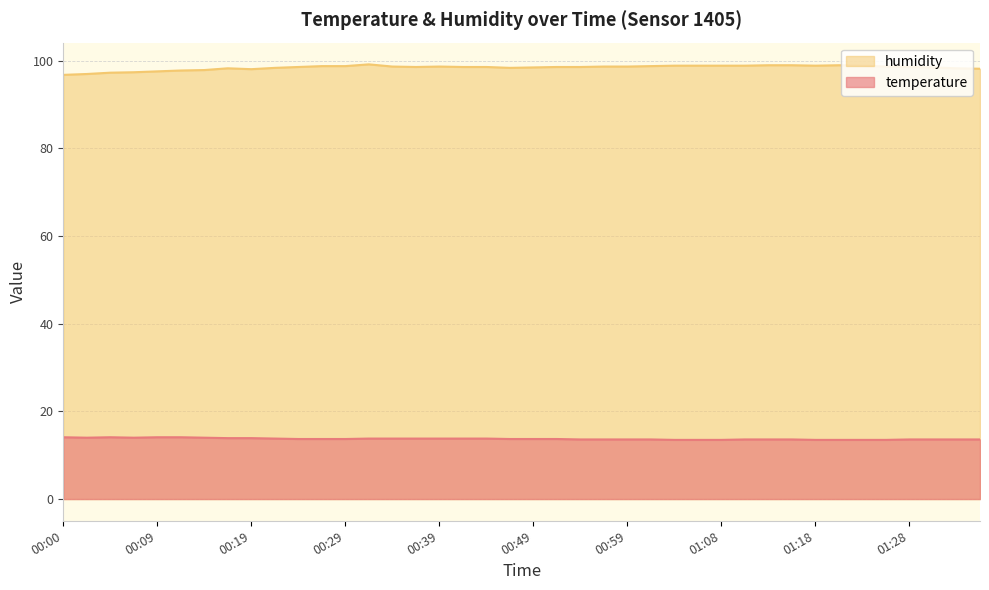

How many data points in humidity are less than 98?

7